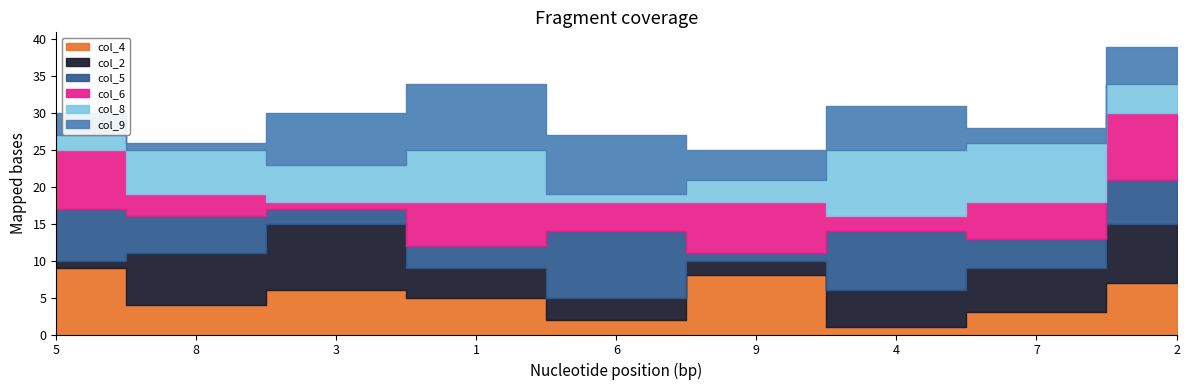

What is the label of the 8th point from the left?

7